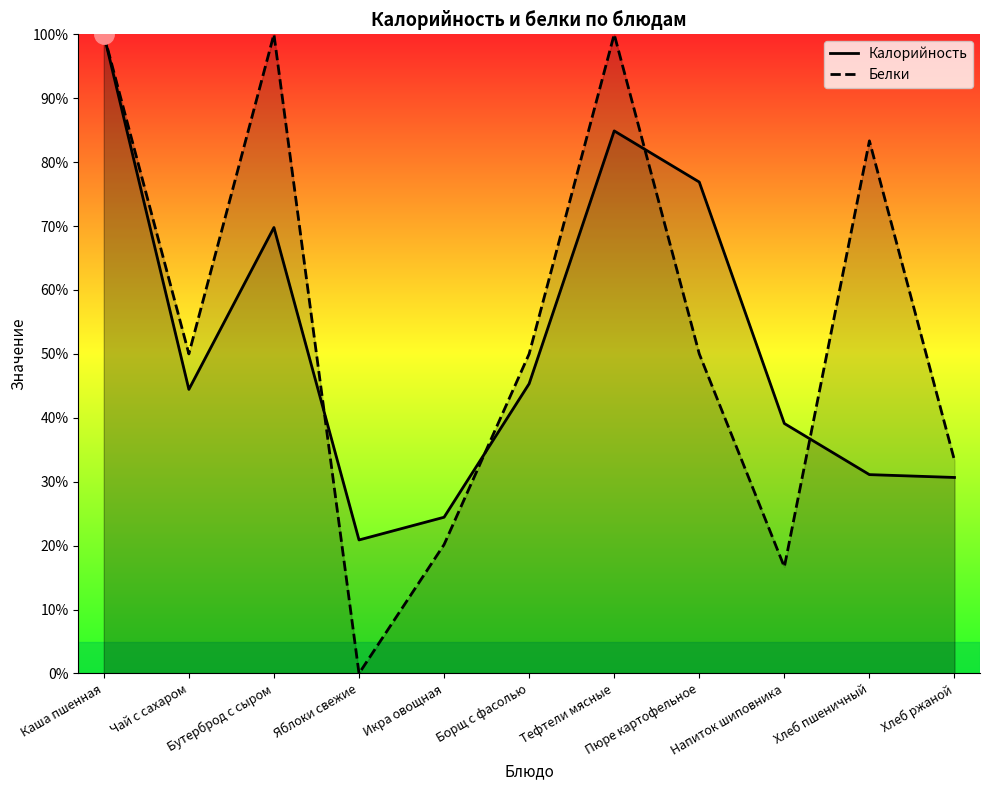

At which category does the chart reach its peak across all series?

Каша пшенная